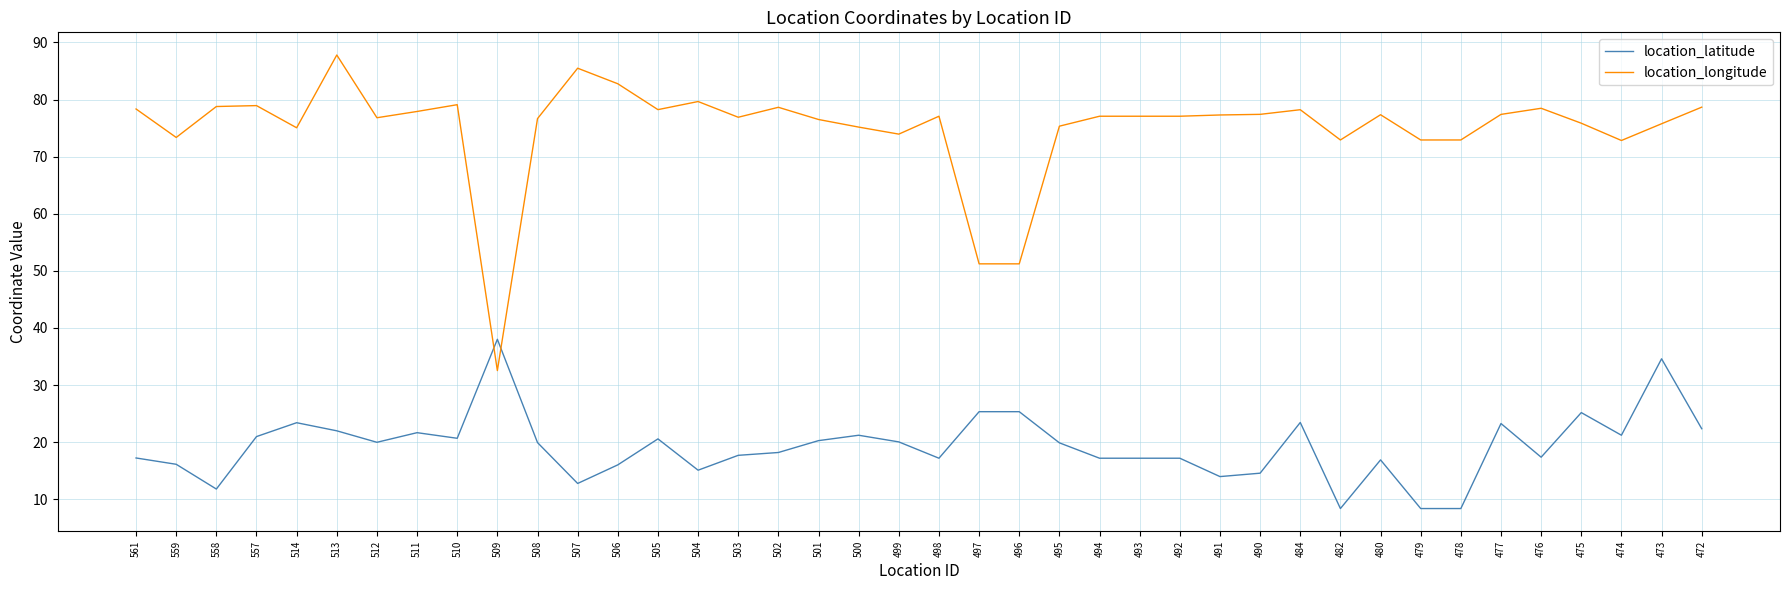

Which series has the widest spread of values?

location_longitude